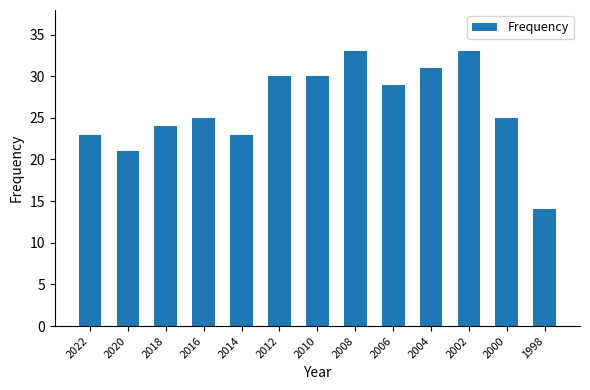

What is the value of the 1st bar from the left?

23